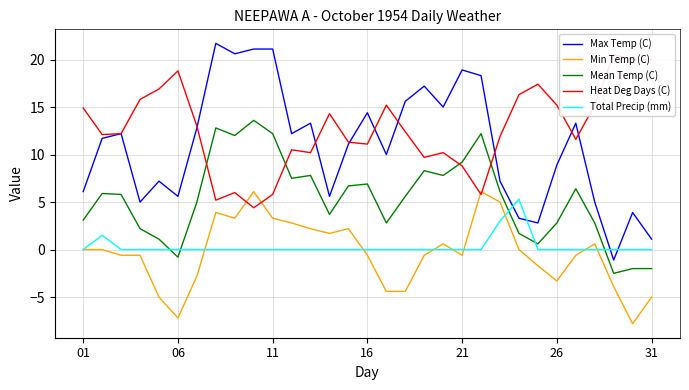

True or false: Total Precip (mm) and Min Temp (C) cross at least once.

True